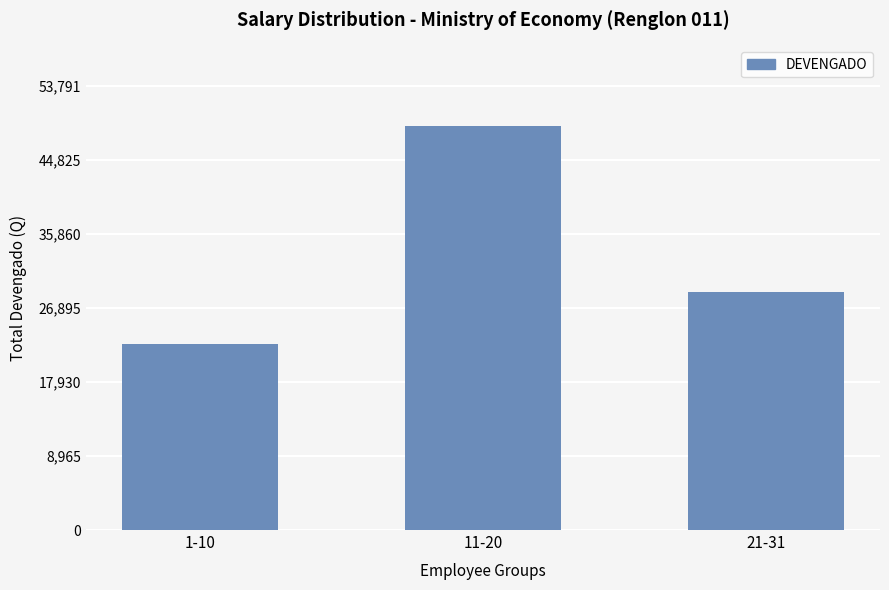

Which has a higher value, 1-10 or 21-31?

21-31